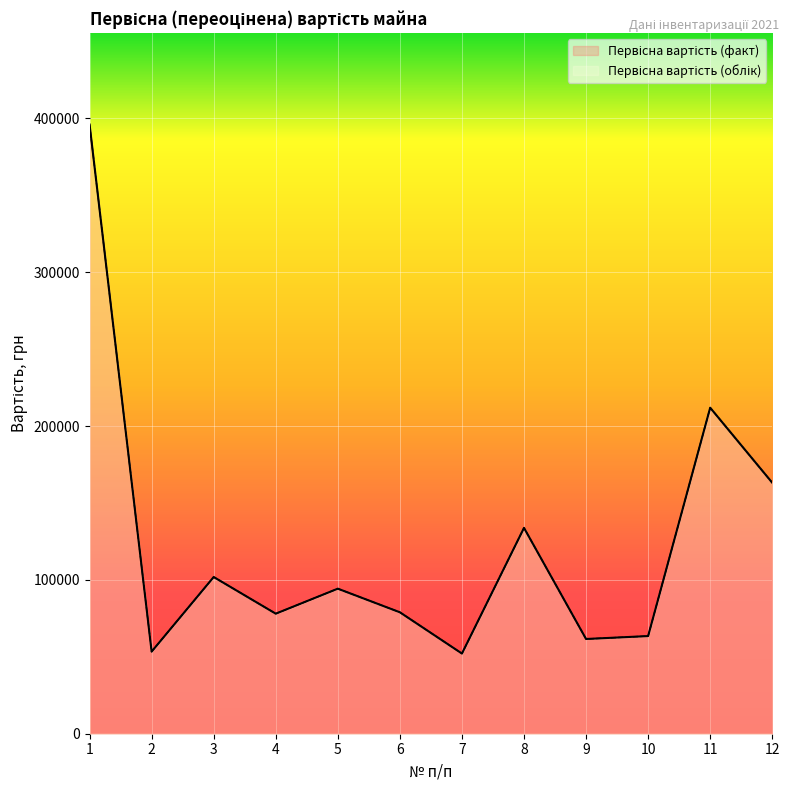

At which label is Первісна вартість (факт) closest to 224038?

11